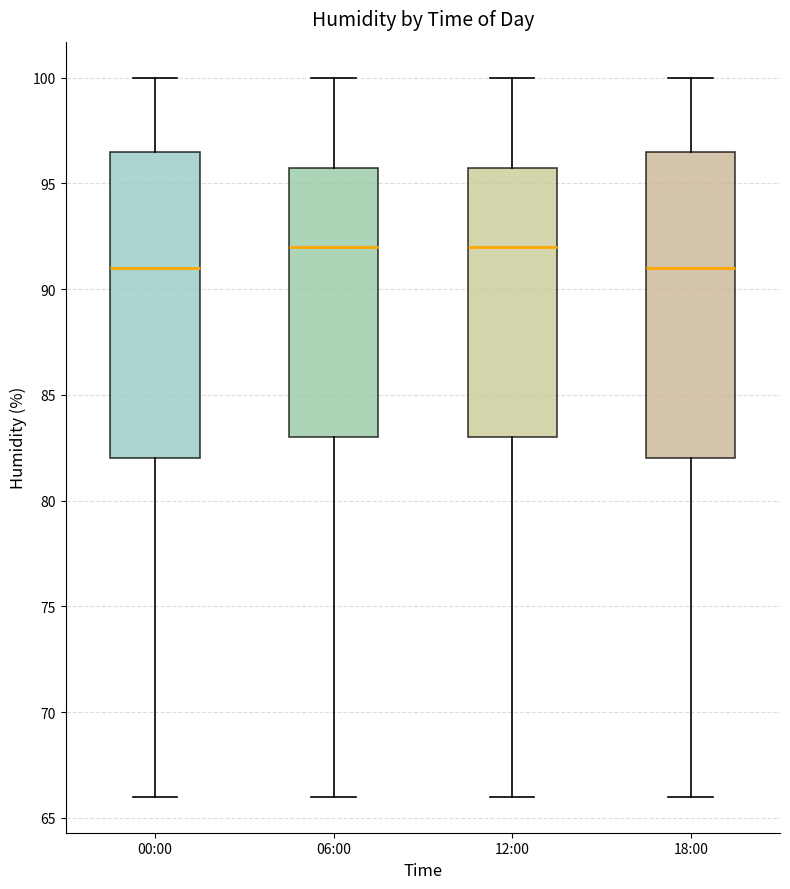

Reading left to right, read every box against the y-axis: the position of its median line, the range the box covers, and the ends of its whiskers. The values are not printed on the chart, so give them approximately, as read against the axis.

00:00: median 91.0, box 82.0 to 96.5, whiskers 66.0 to 100.0
06:00: median 92.0, box 83.0 to 96.0, whiskers 66.0 to 100.0
12:00: median 92.0, box 83.0 to 96.0, whiskers 66.0 to 100.0
18:00: median 91.0, box 82.0 to 96.5, whiskers 66.0 to 100.0